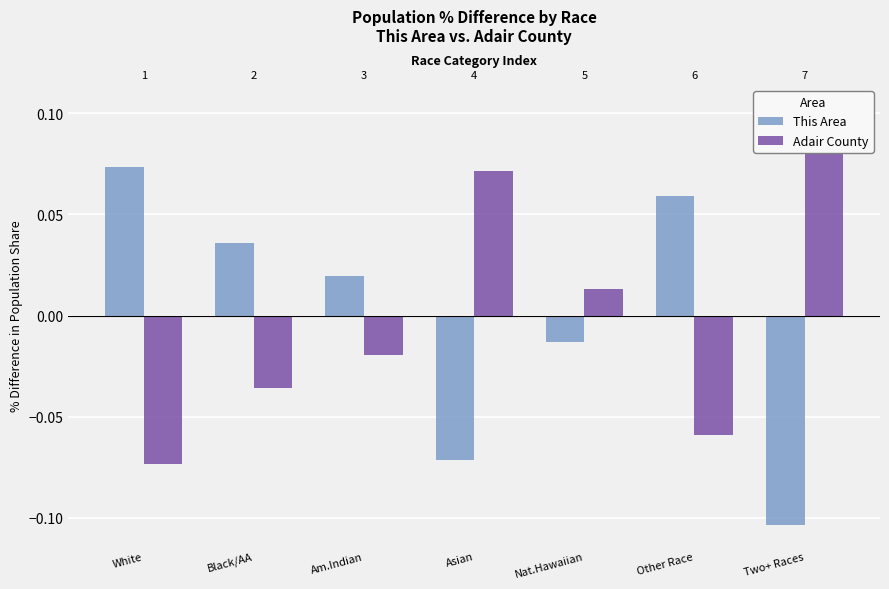

Does the chart contain any negative values?

Yes